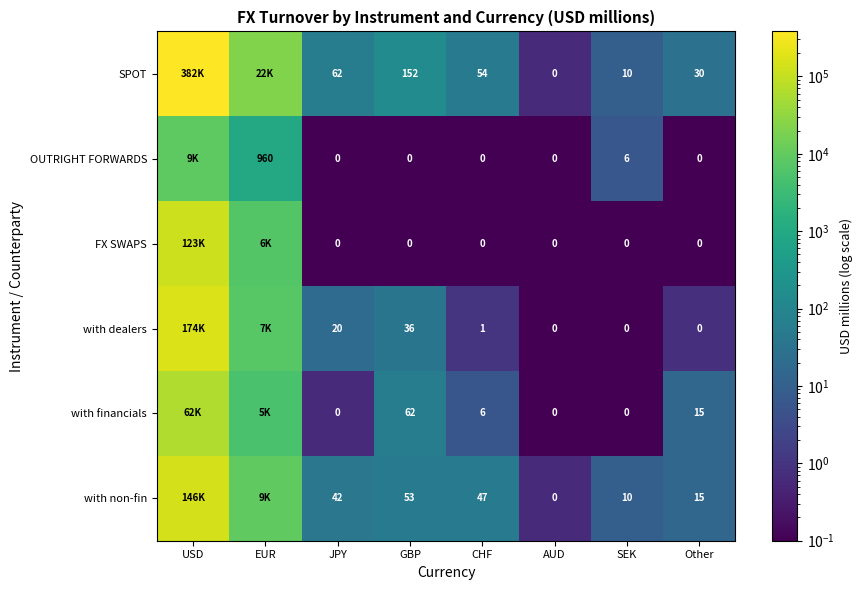

What is the spread (max minus min) of values at AUD?

0.0